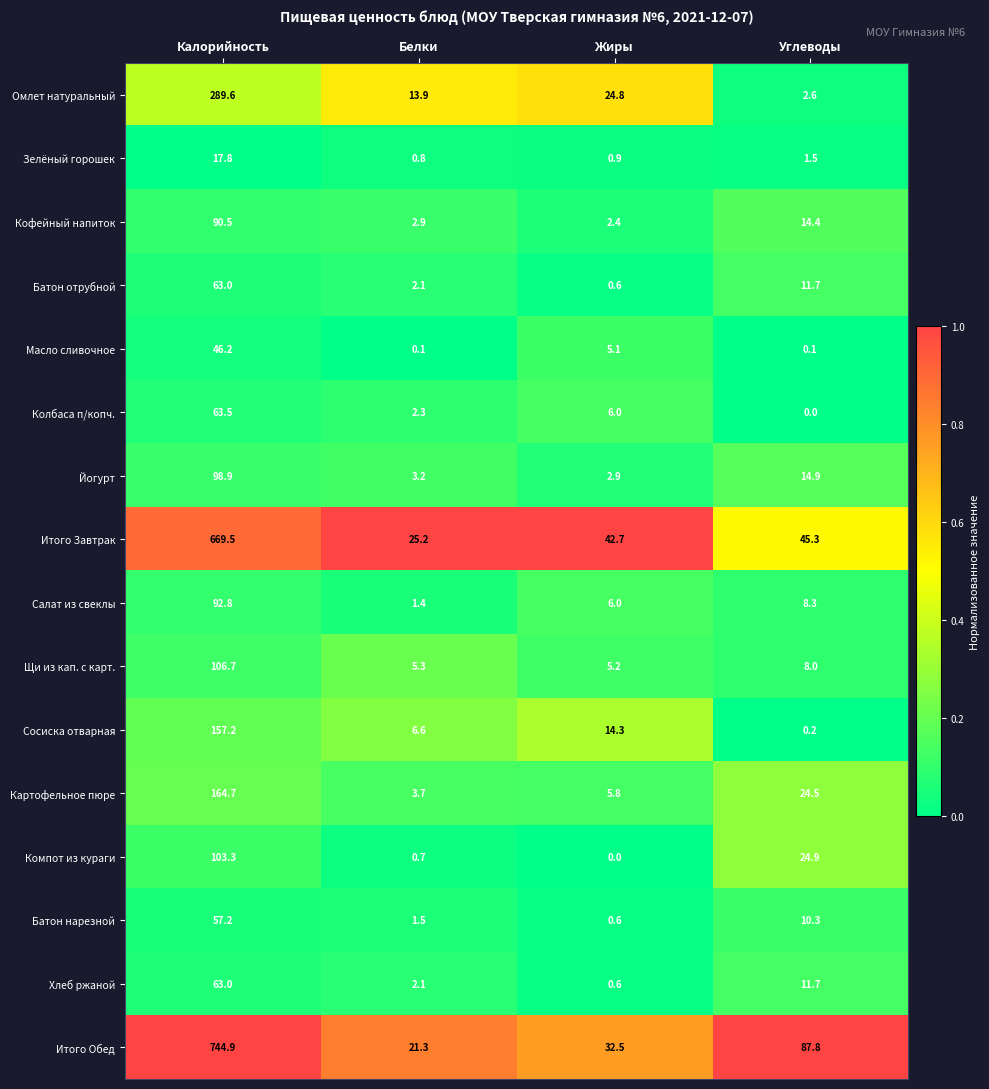

What is the difference between the maximum and minimum values in the Щи из кап. с карт. series?

101.5